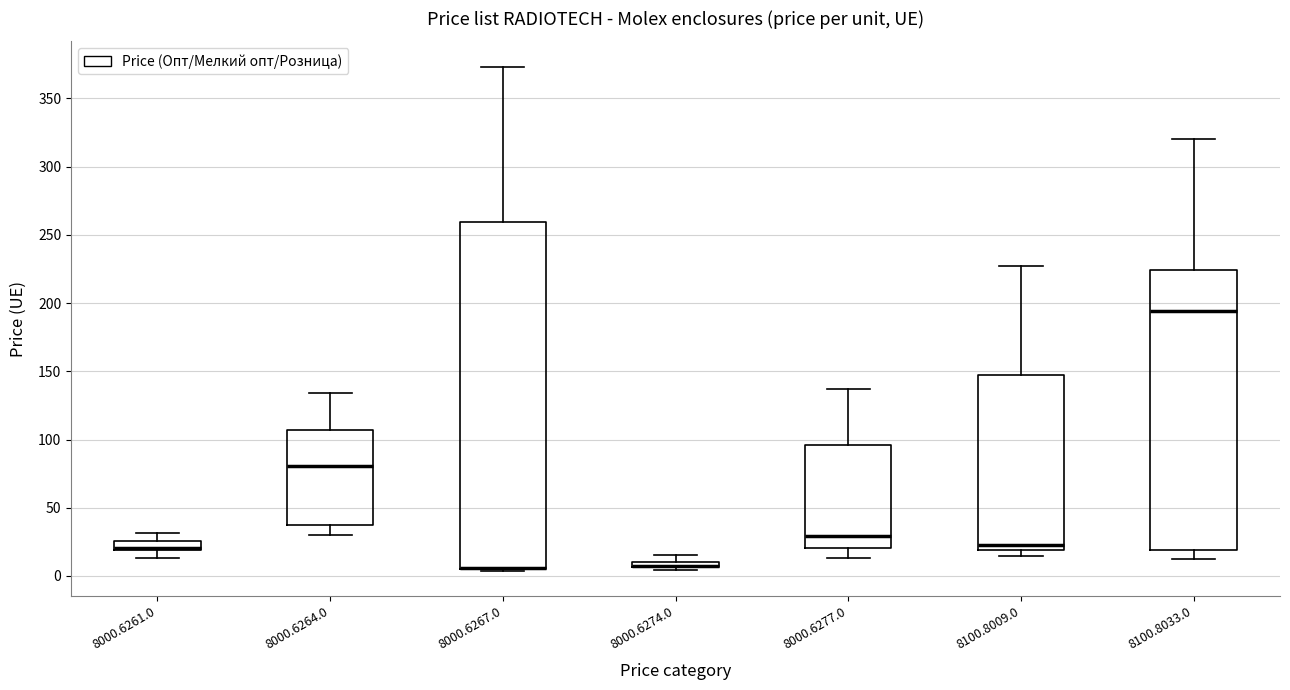

Comparing the boxes themselves (not the whiskers), which one is the tallest?

8000.6267.0